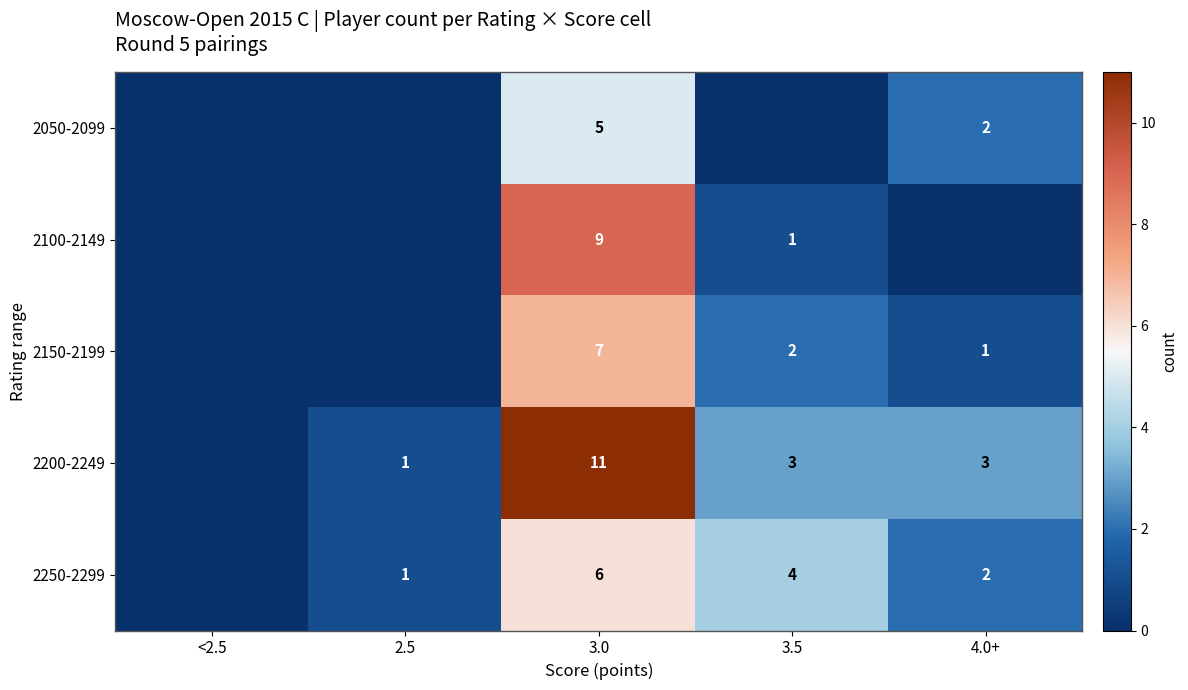

What is the sum of the 2150-2199 values at 4.0+ and 3.0?

8